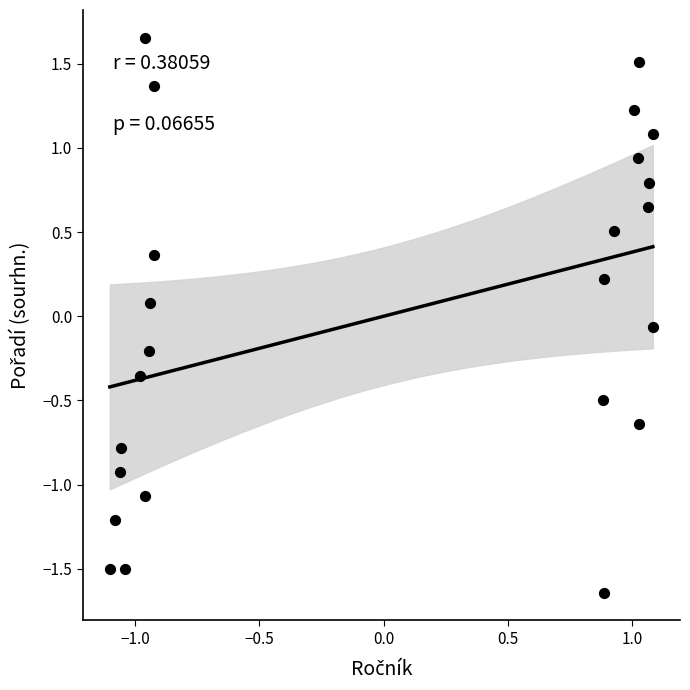

What is the range of X values (max minus min)?

2.2